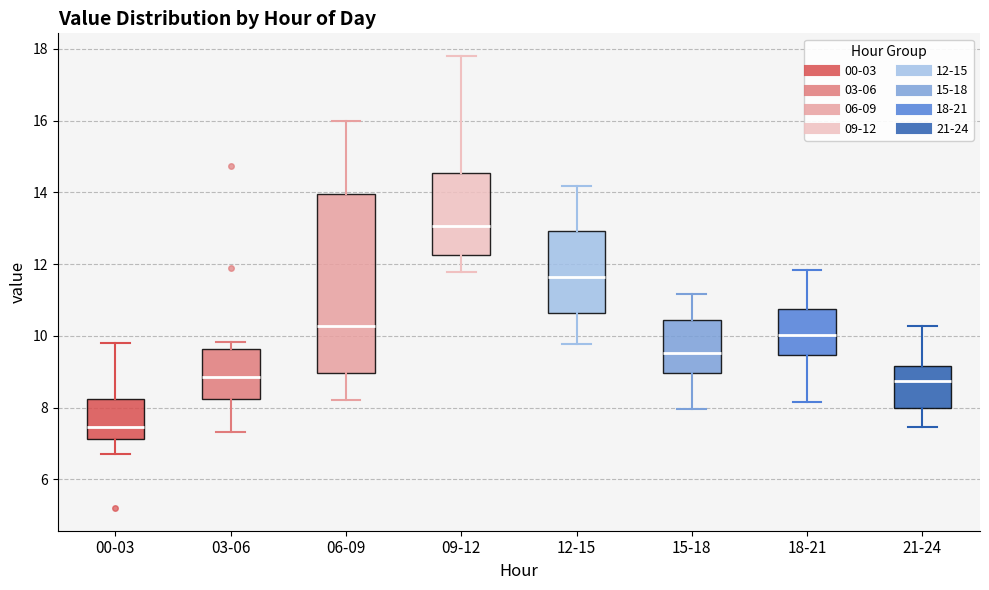

Where is the lower edge of the box for 21-24 on the y-axis? The values are not printed on the chart, so give them approximately, as read against the axis.

8.0